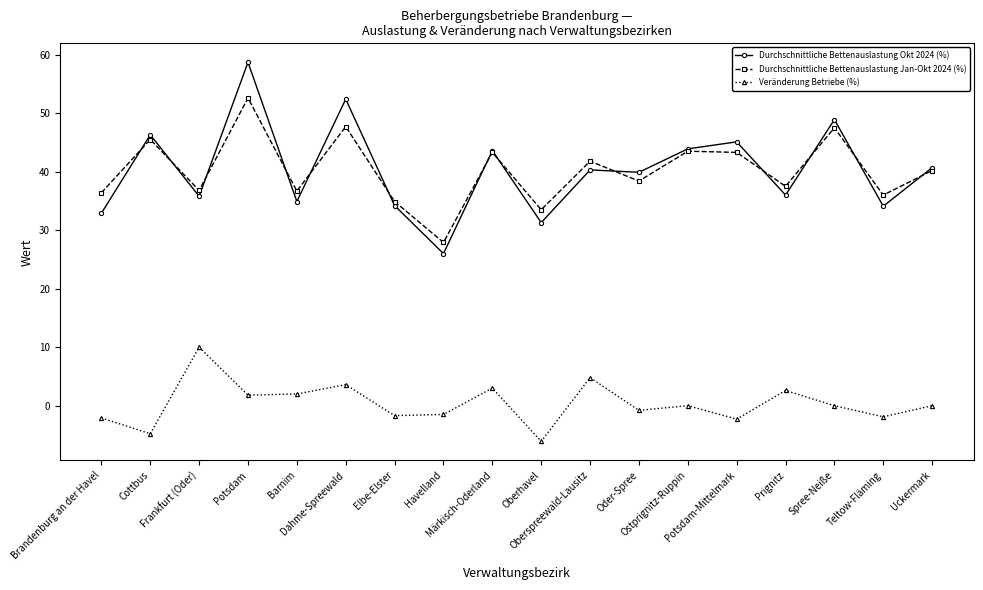

True or false: Durchschnittliche Bettenauslastung Jan-Okt 2024 (%) and Veränderung Betriebe (%) intersect in this chart.

False